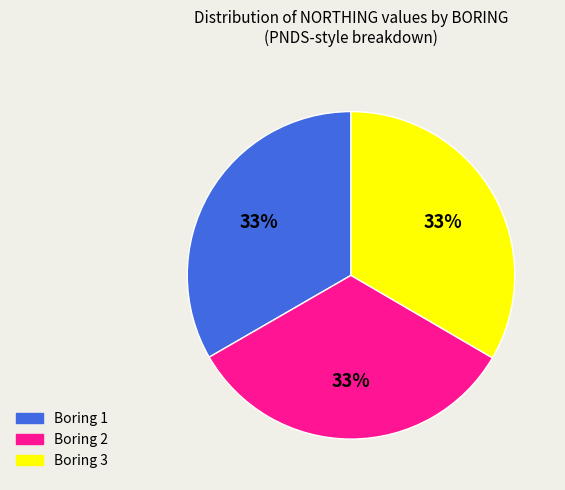

Is the sum of Boring 3 and Boring 1 greater than half?

Yes